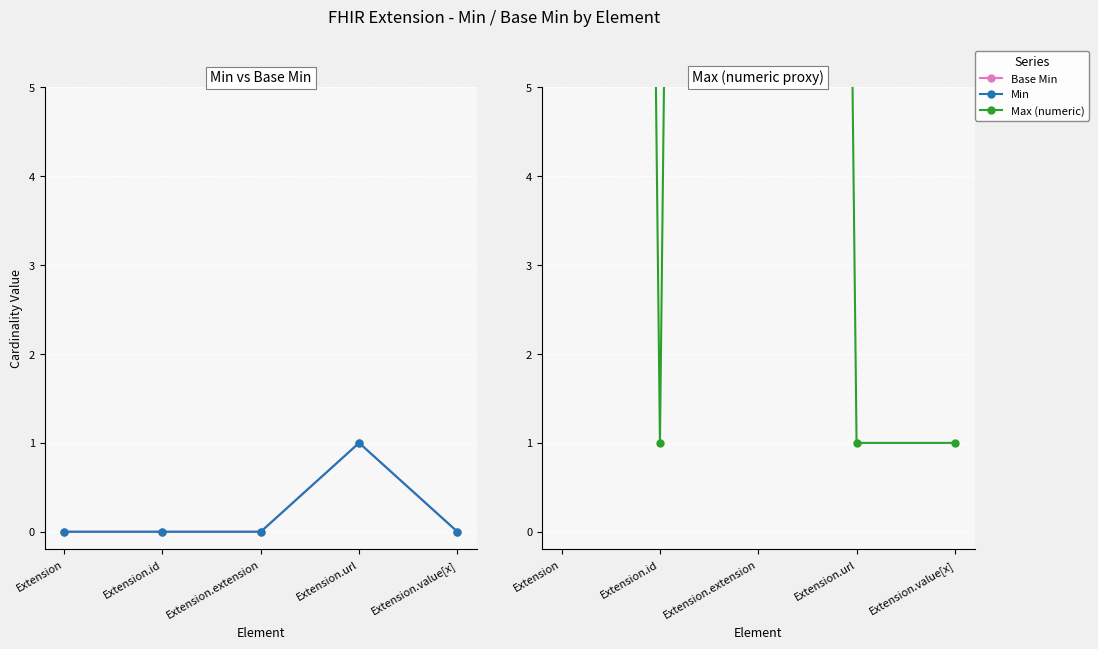

How many interior local peaks does the Max (numeric) series have?

1